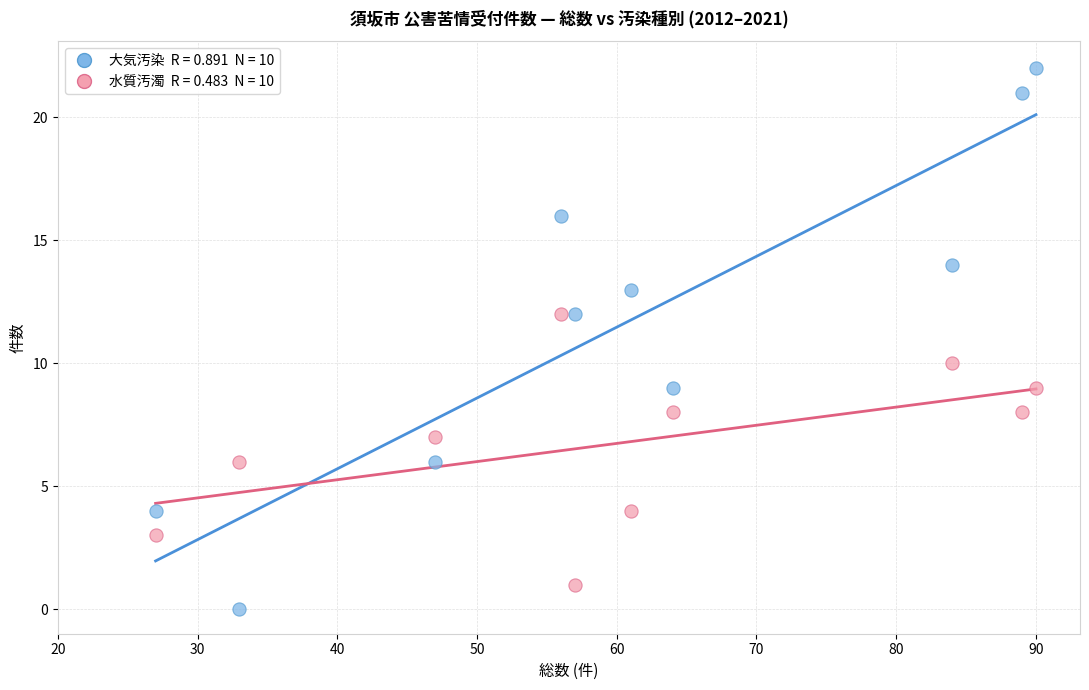

Across all data points, what is the range of Y values (max minus min)?

22